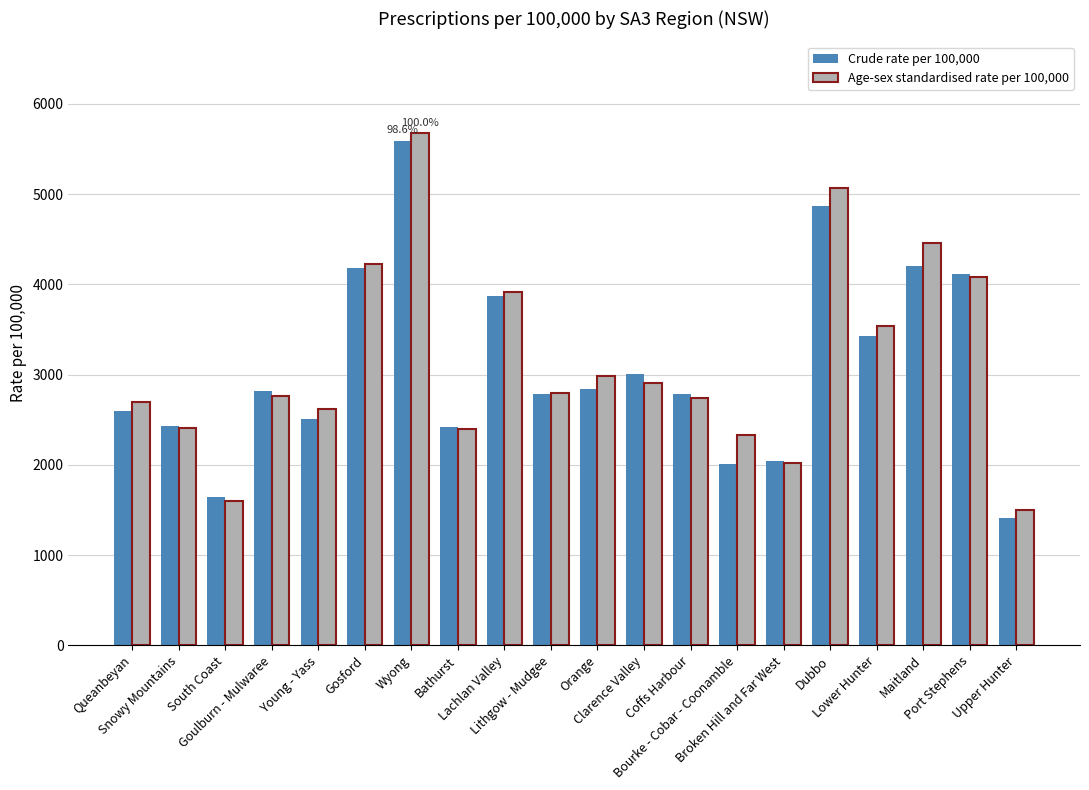

What are all the series names shown in the legend?

Crude rate per 100,000, Age-sex standardised rate per 100,000